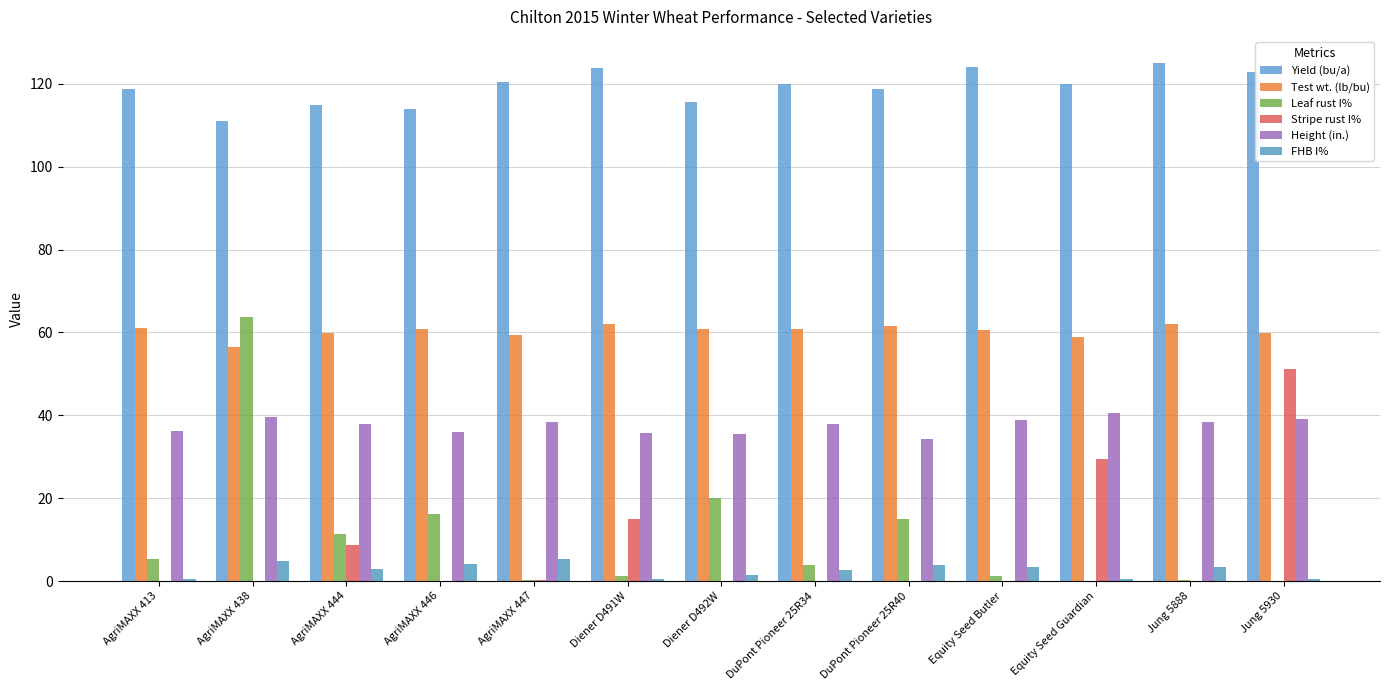

At which category is the sum across all series the highest?

AgriMAXX 438